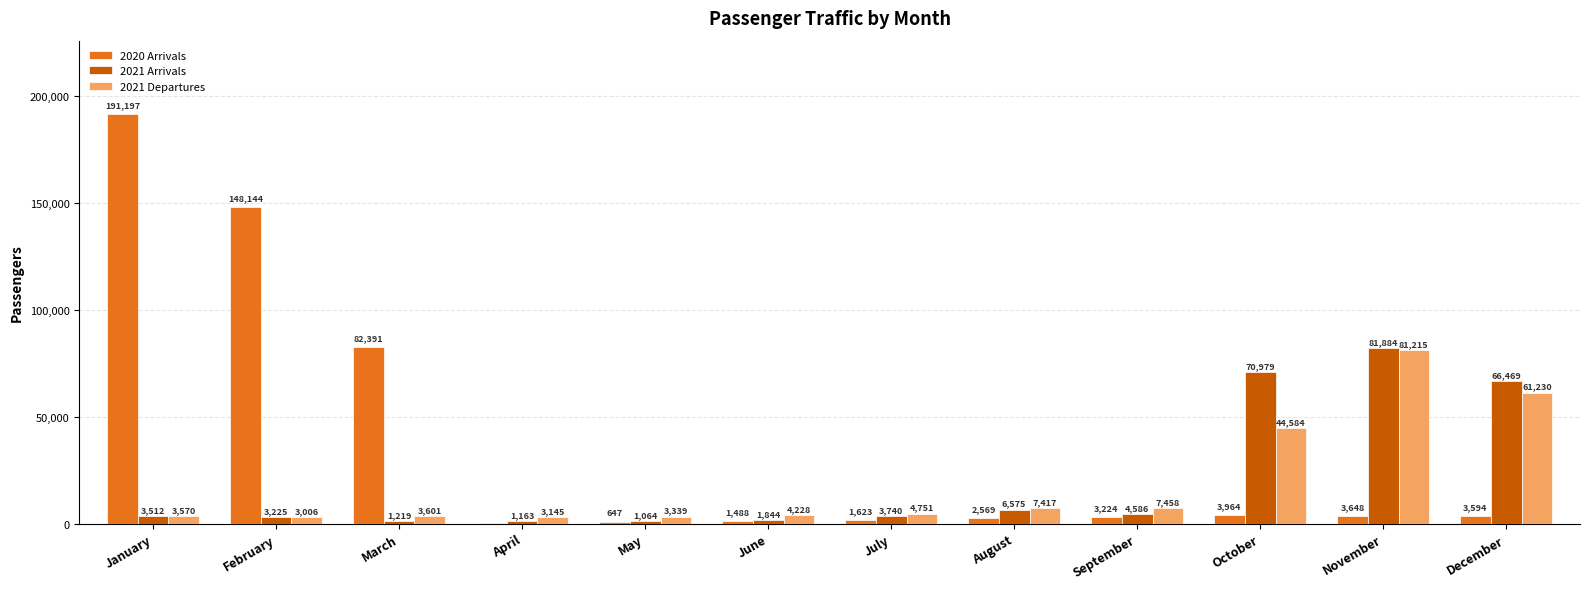

What are all the series names shown in the legend?

2020 Arrivals, 2021 Arrivals, 2021 Departures